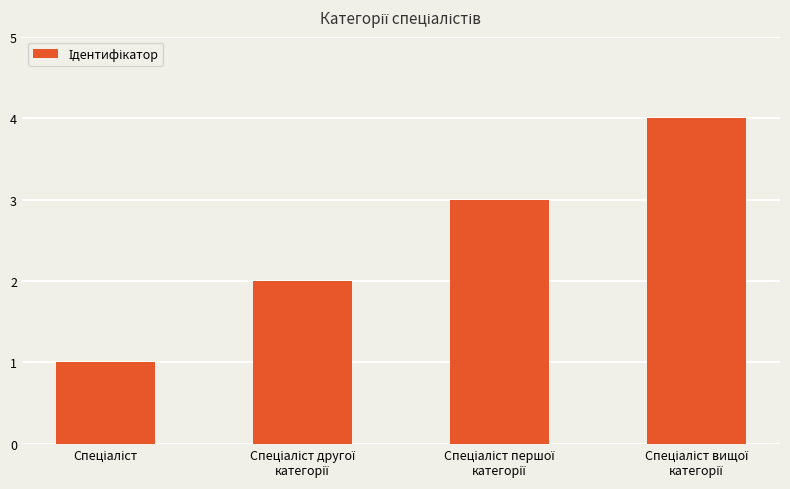

What is the difference between the maximum and minimum values?

3